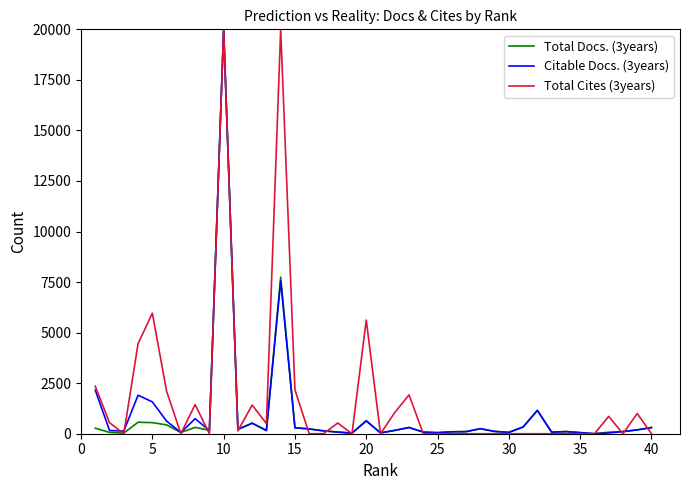

What is the greatest value displayed?

19999